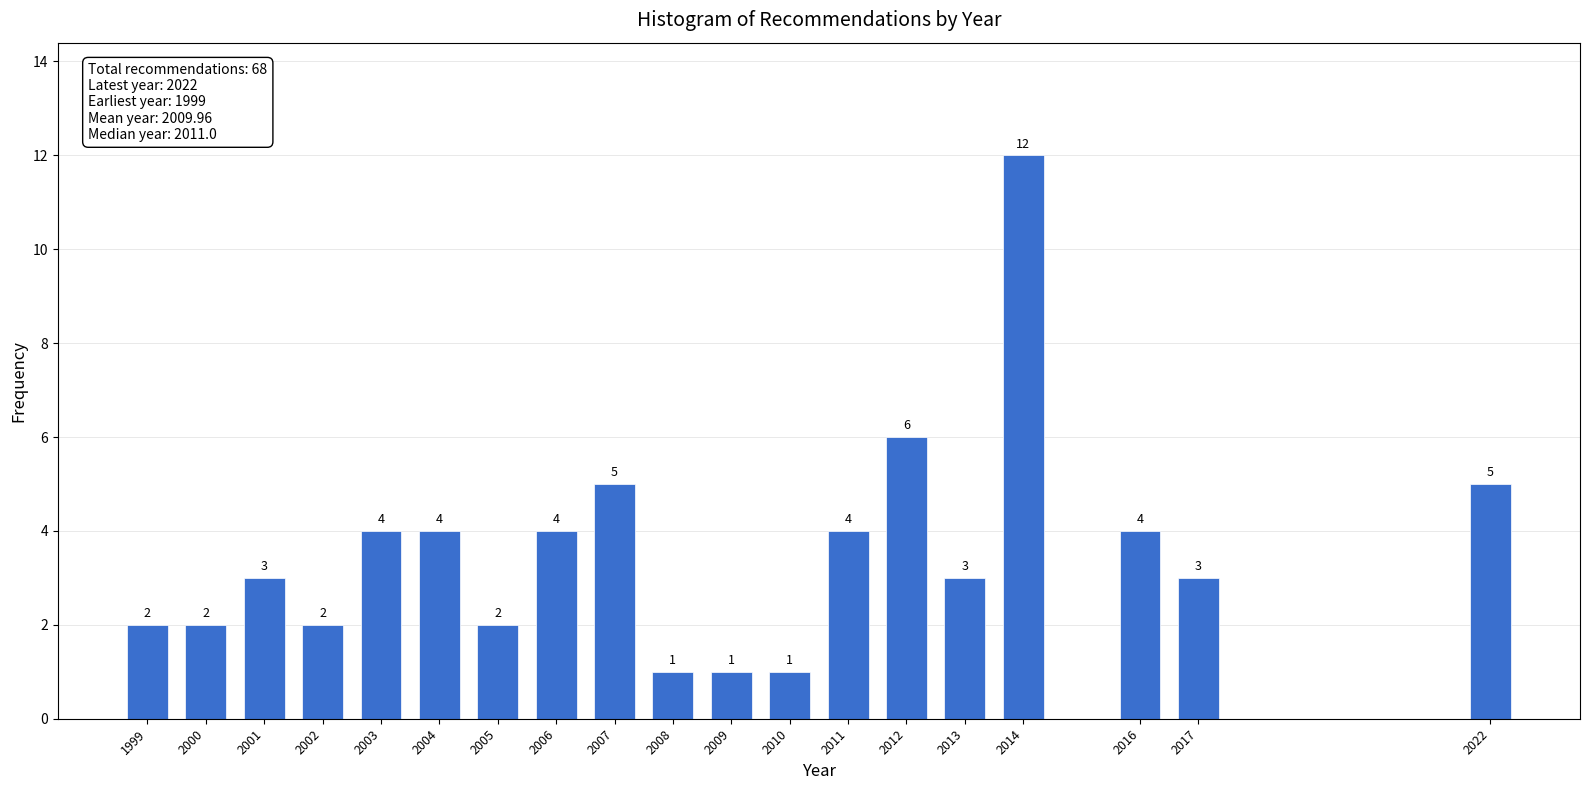

Reading left to right, what are all the values shown in this chart?

1999=2	2000=2	2001=3	2002=2	2003=4	2004=4	2005=2	2006=4	2007=5	2008=1	2009=1	2010=1	2011=4	2012=6	2013=3	2014=12	2016=4	2017=3	2022=5